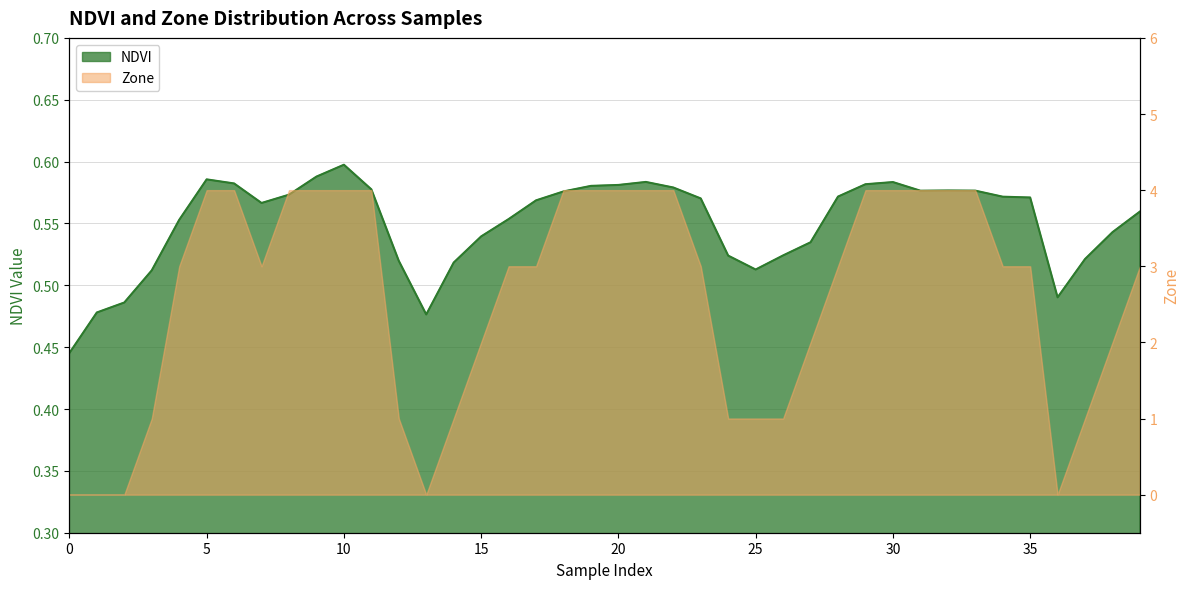

Is it true that the value at 24 is 0.5?

True